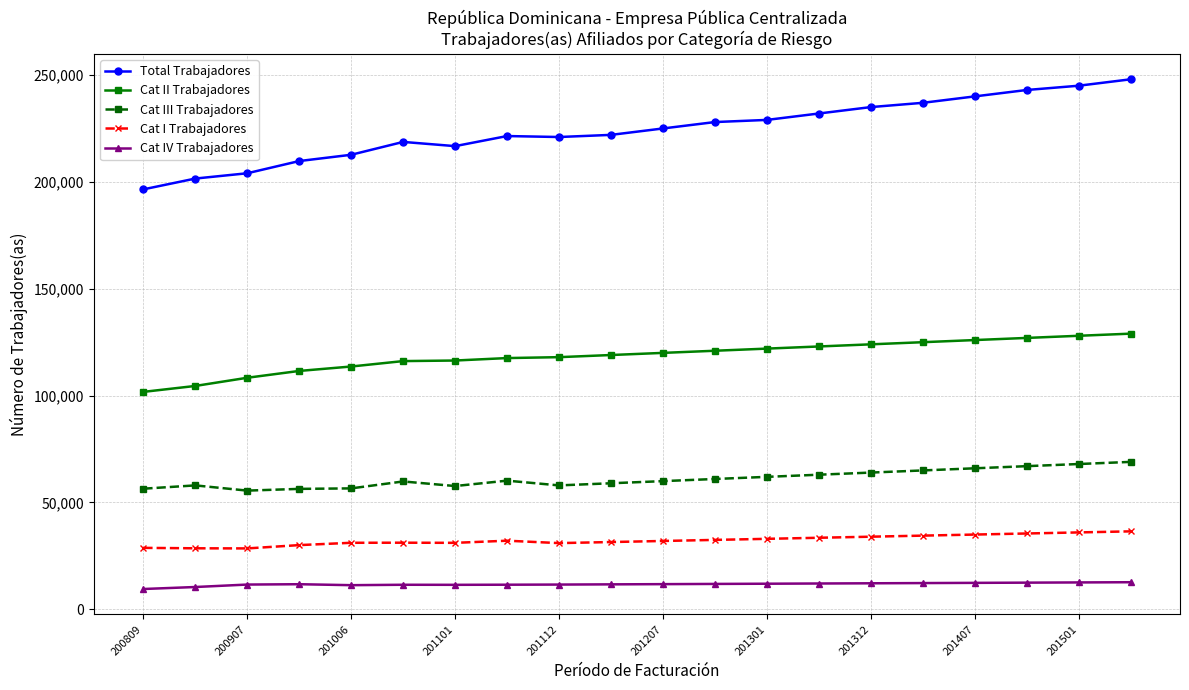

Which series has the largest total across all categories?

Total Trabajadores